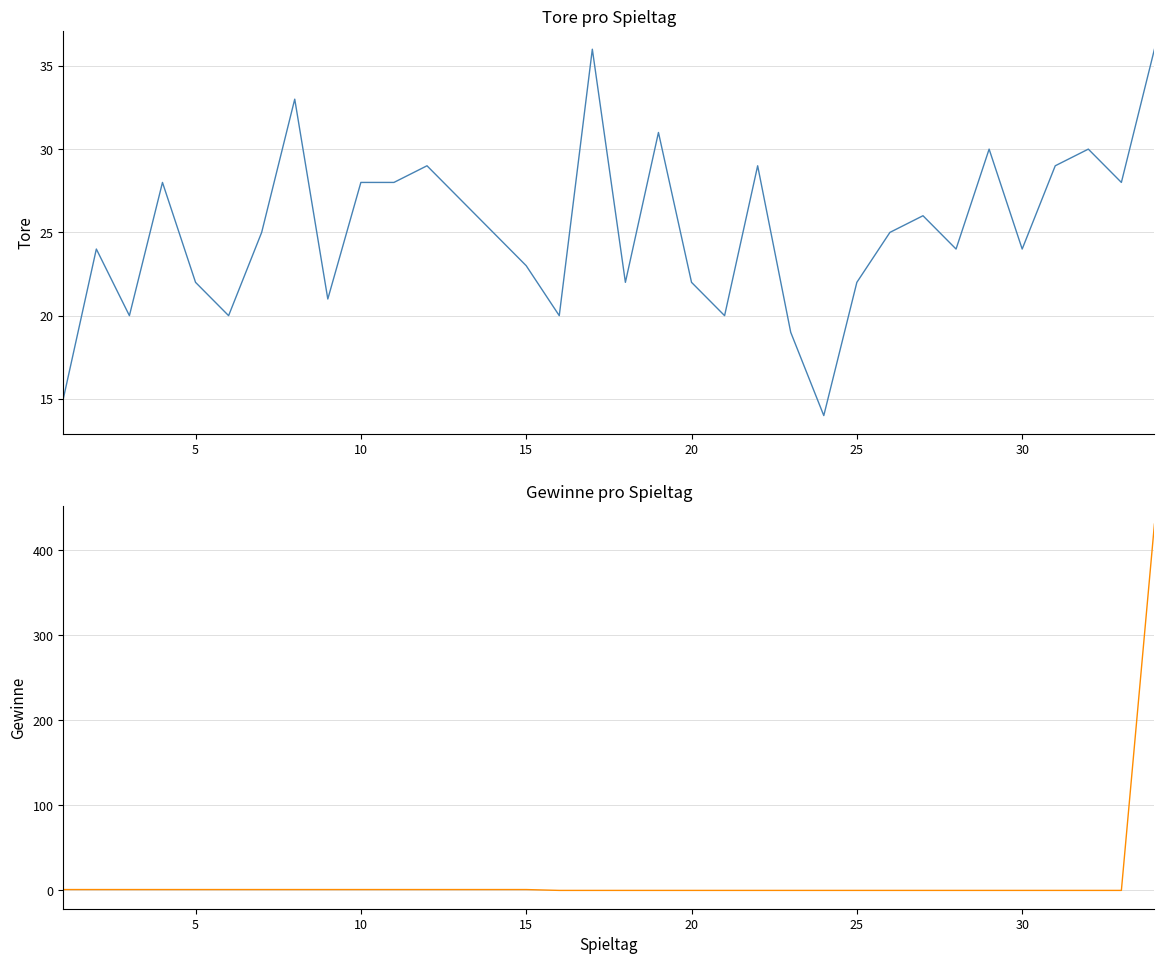

What is the difference between the maximum and minimum values in the Gewinne series?

431